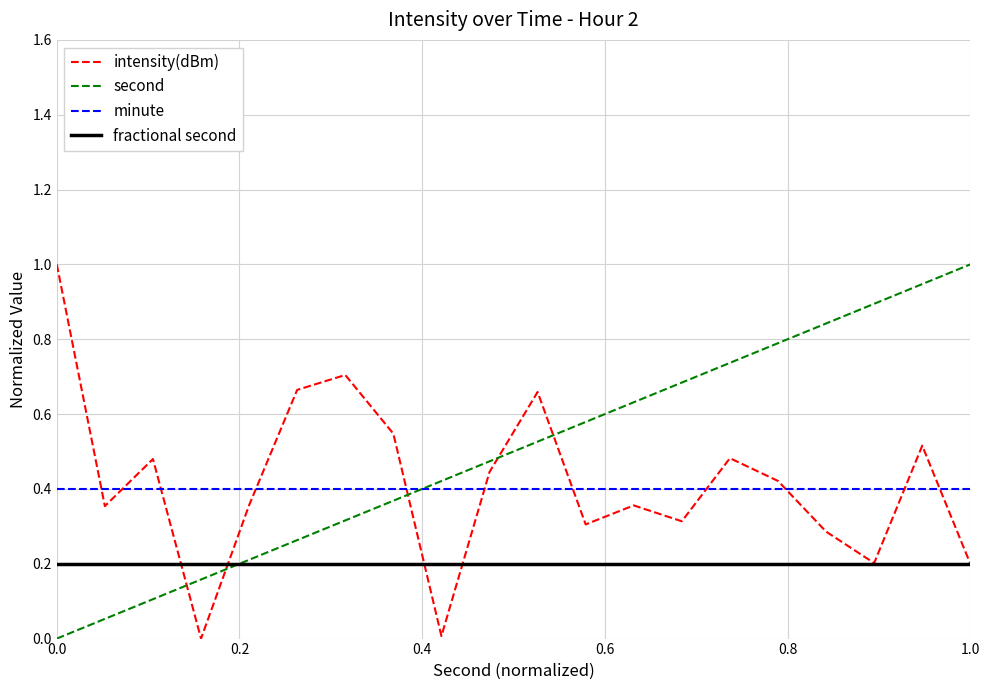

True or false: second and intensity(dBm) cross at least once.

True